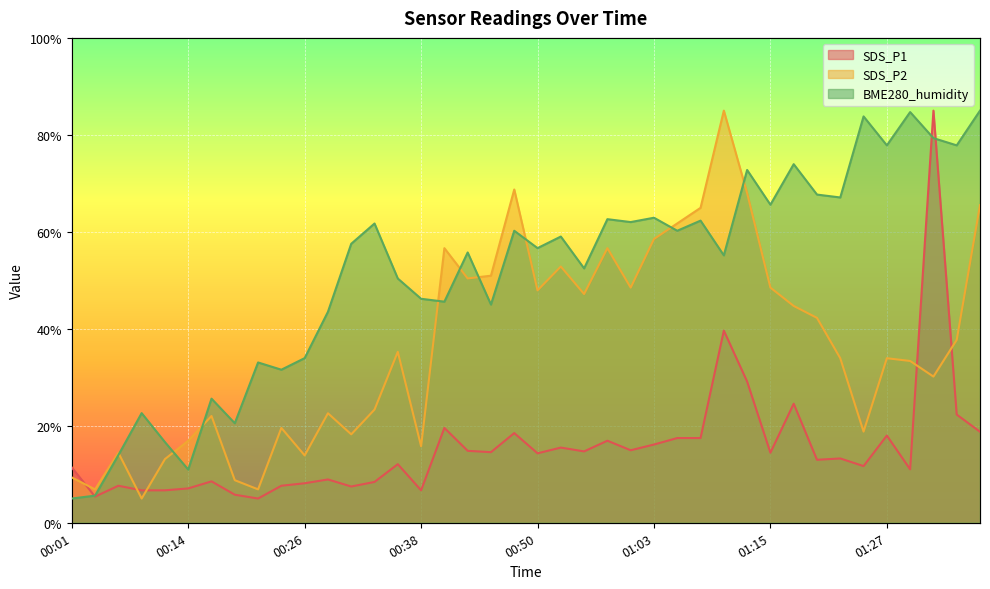

Between 01:12 and 00:14, which is larger?

01:12